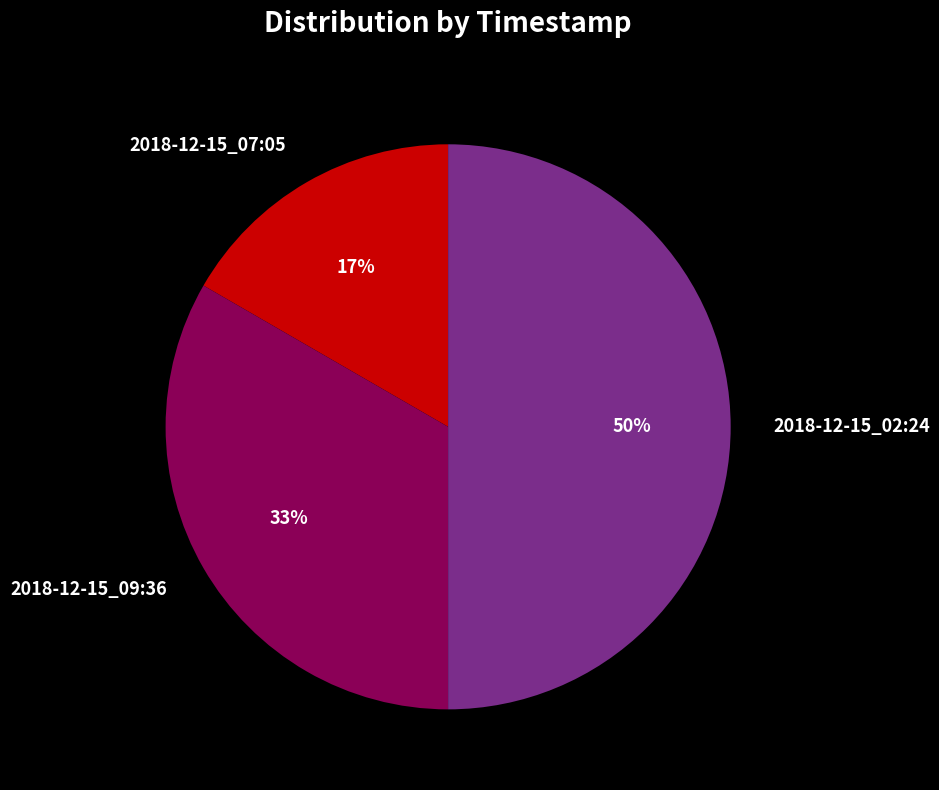

Does 2018-12-15_09:36 account for over 50% of the chart?

No